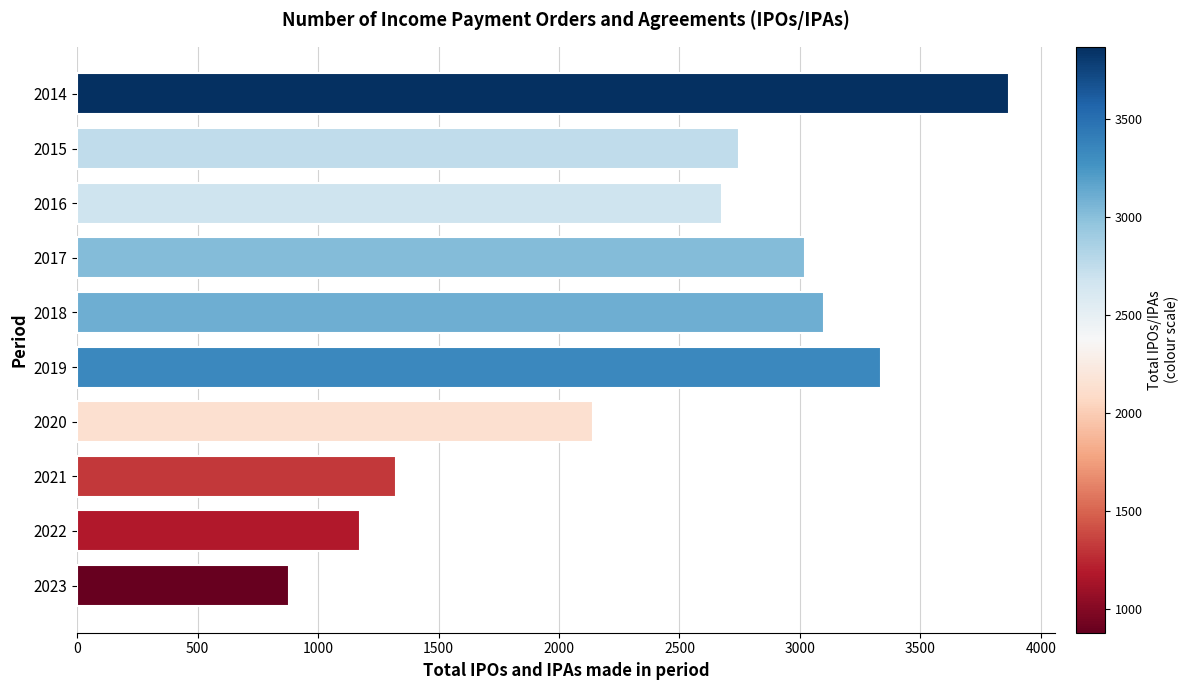

Which has a higher value, 2019 or 2018?

2019